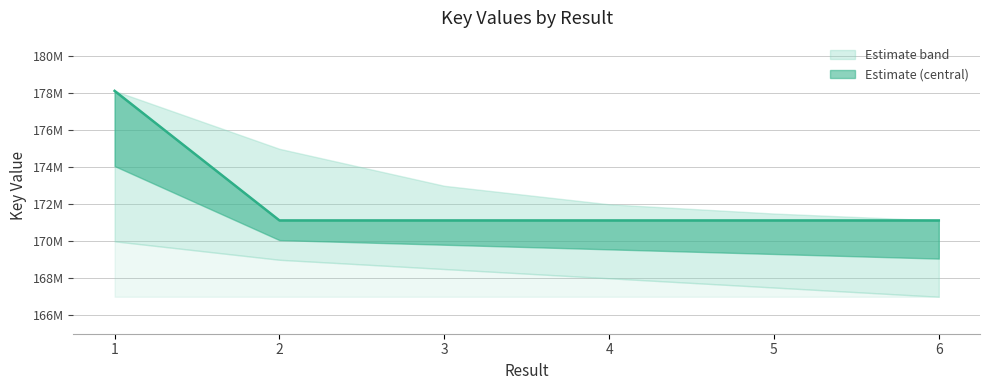

The chart shows a value of 34450738 at 3. True or false?

False